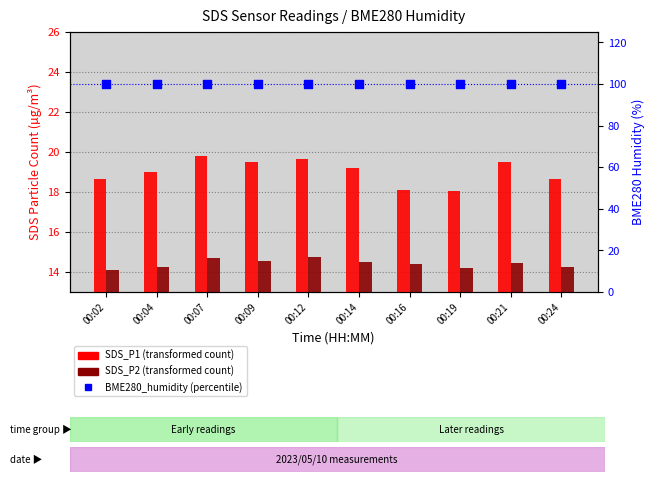

At which category is the sum across all series the highest?

00:07